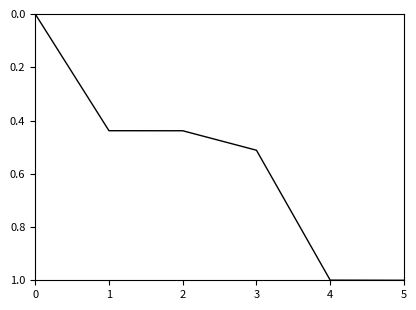

What is the change in value from 2 to 3?

+0.1